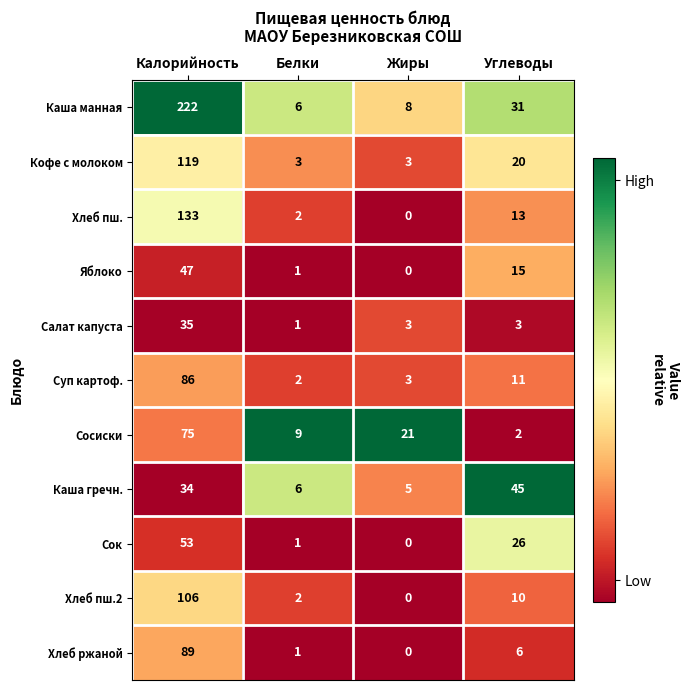

At which category does the chart reach its peak across all series?

Калорийность